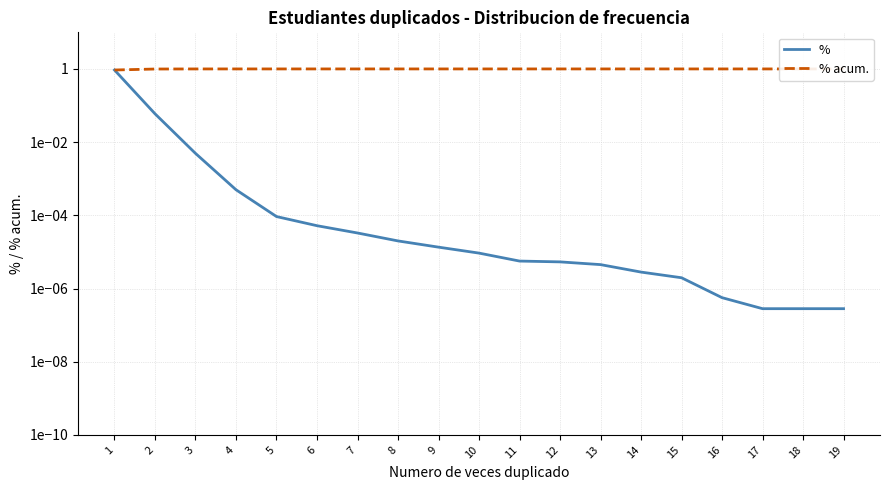

Which series has the largest total across all categories?

% acum.